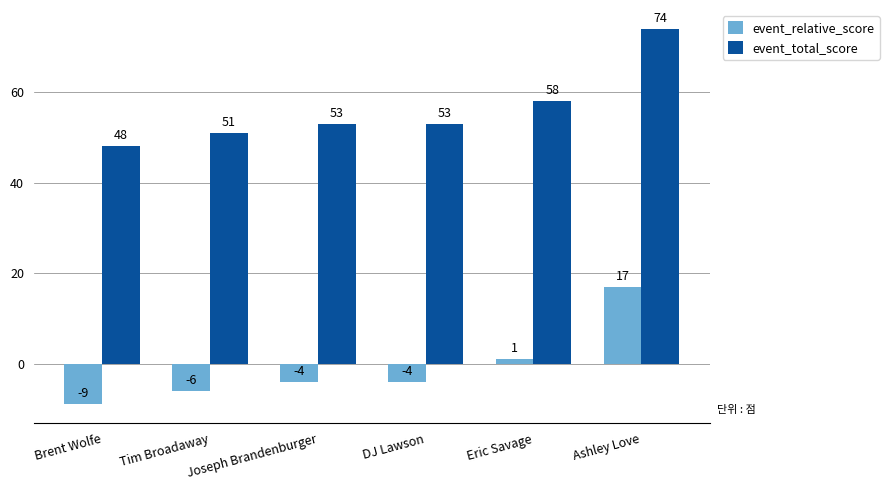

Is the value of event_relative_score at Joseph Brandenburger greater than the value of event_total_score at Ashley Love?

No